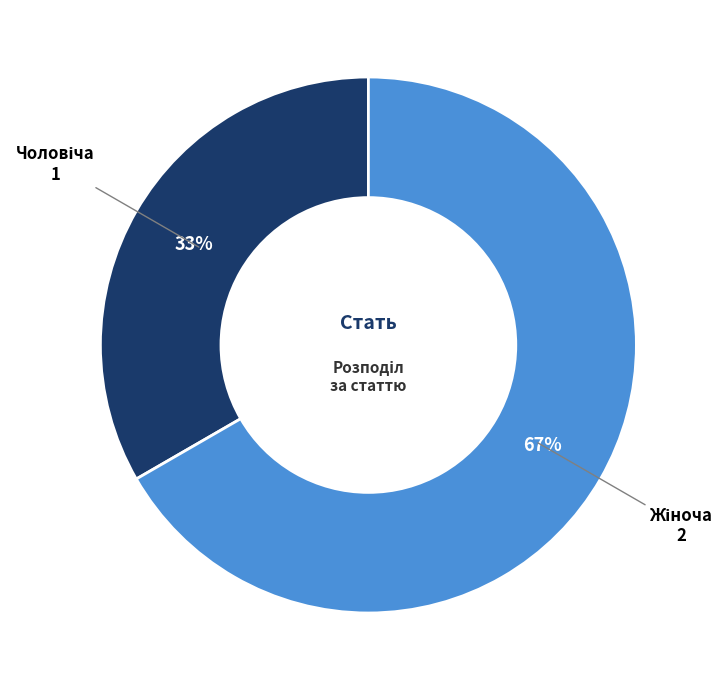

To the nearest percent, what is the average slice percentage?

50%